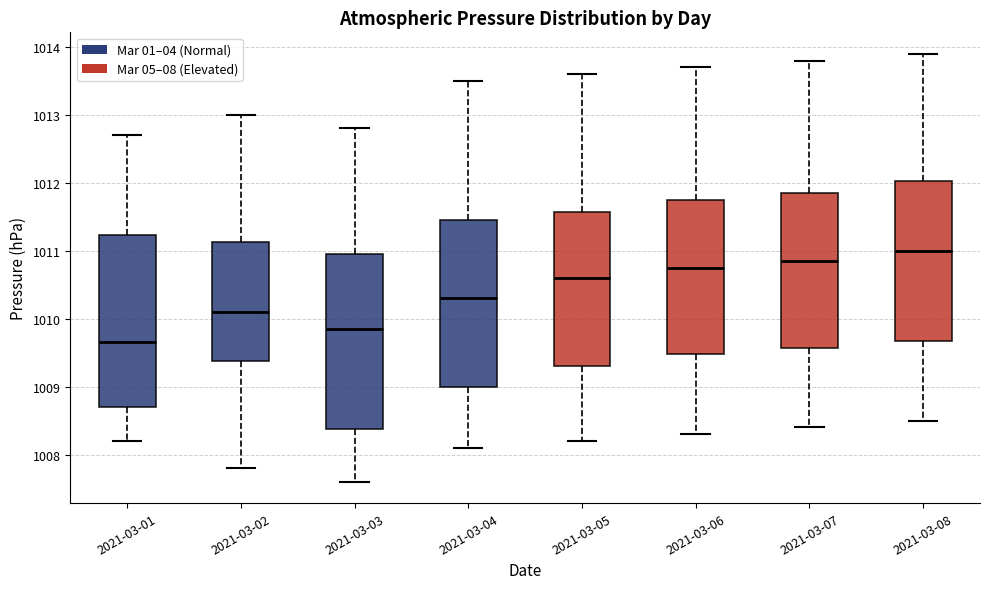

Reading left to right, transcribe this box plot: for each box, give where its median line is, the range the box spans, and where its two whiskers end, as read against the y-axis. The values are not printed on the chart, so give them approximately, as read against the axis.

2021-03-01: median 1009.7, box 1008.7 to 1011.2, whiskers 1008.2 to 1012.7
2021-03-02: median 1010.1, box 1009.4 to 1011.1, whiskers 1007.8 to 1013.0
2021-03-03: median 1009.9, box 1008.4 to 1011.0, whiskers 1007.6 to 1012.8
2021-03-04: median 1010.3, box 1009.0 to 1011.5, whiskers 1008.1 to 1013.5
2021-03-05: median 1010.6, box 1009.3 to 1011.6, whiskers 1008.2 to 1013.6
2021-03-06: median 1010.8, box 1009.5 to 1011.8, whiskers 1008.3 to 1013.7
2021-03-07: median 1010.9, box 1009.6 to 1011.9, whiskers 1008.4 to 1013.8
2021-03-08: median 1011.0, box 1009.7 to 1012.0, whiskers 1008.5 to 1013.9